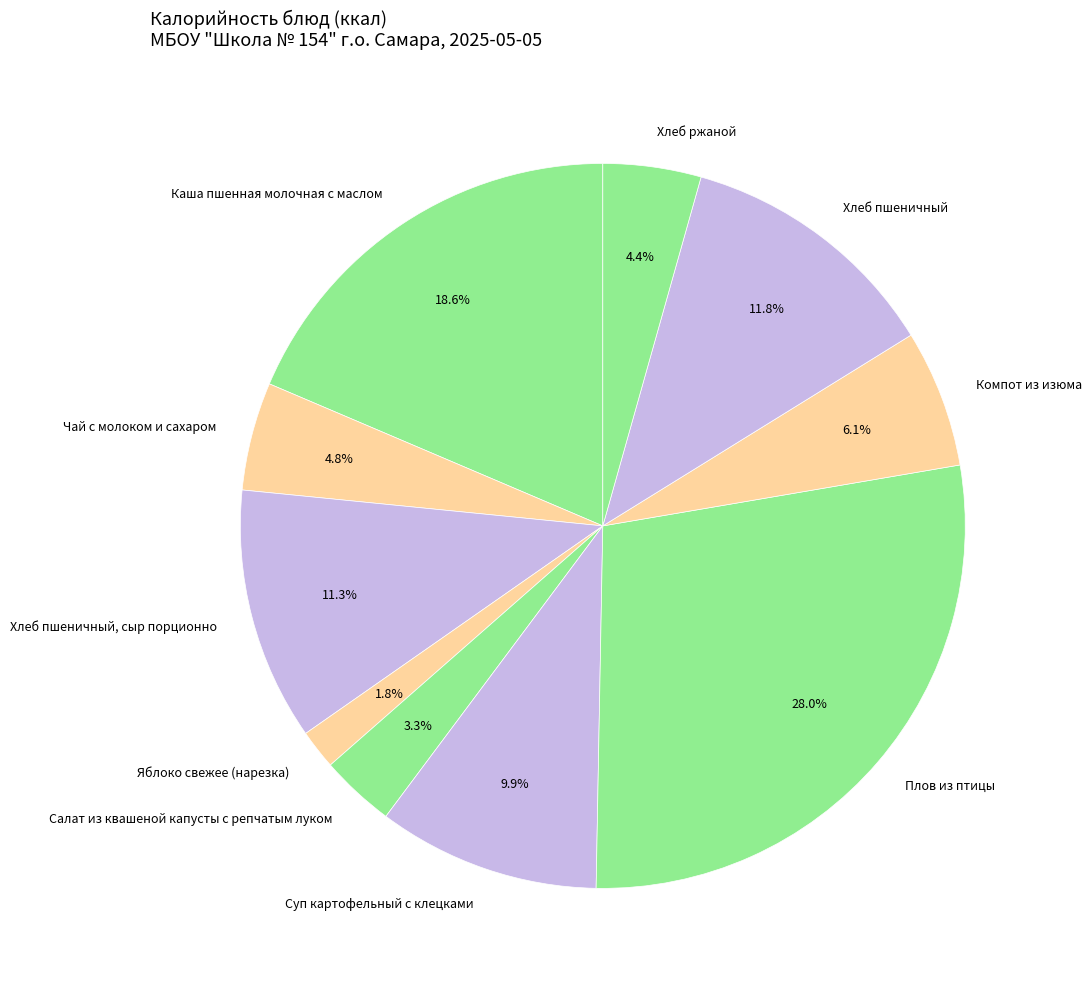

Is the sum of Хлеб пшеничный and Хлеб пшеничный, сыр порционно greater than half?

No